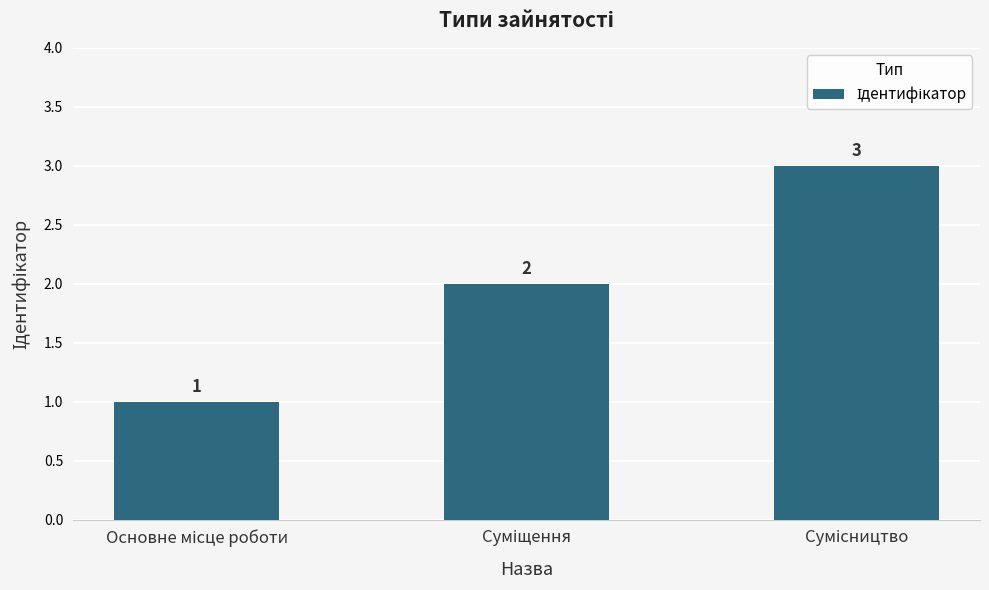

What is the value of the 2nd bar from the left?

2